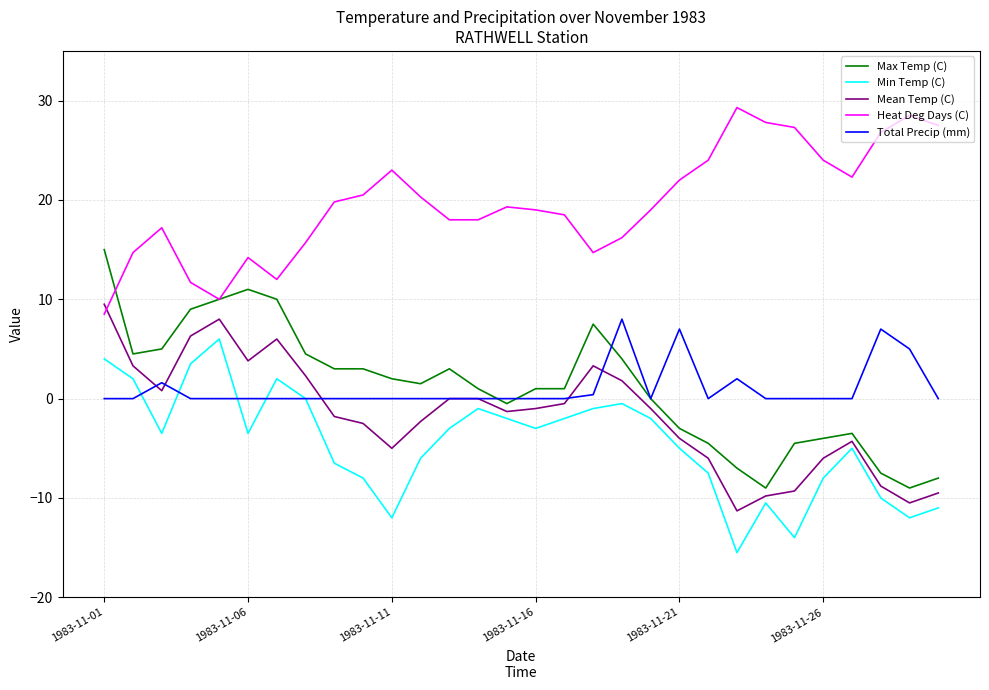

Which series has the largest total across all categories?

Heat Deg Days (C)